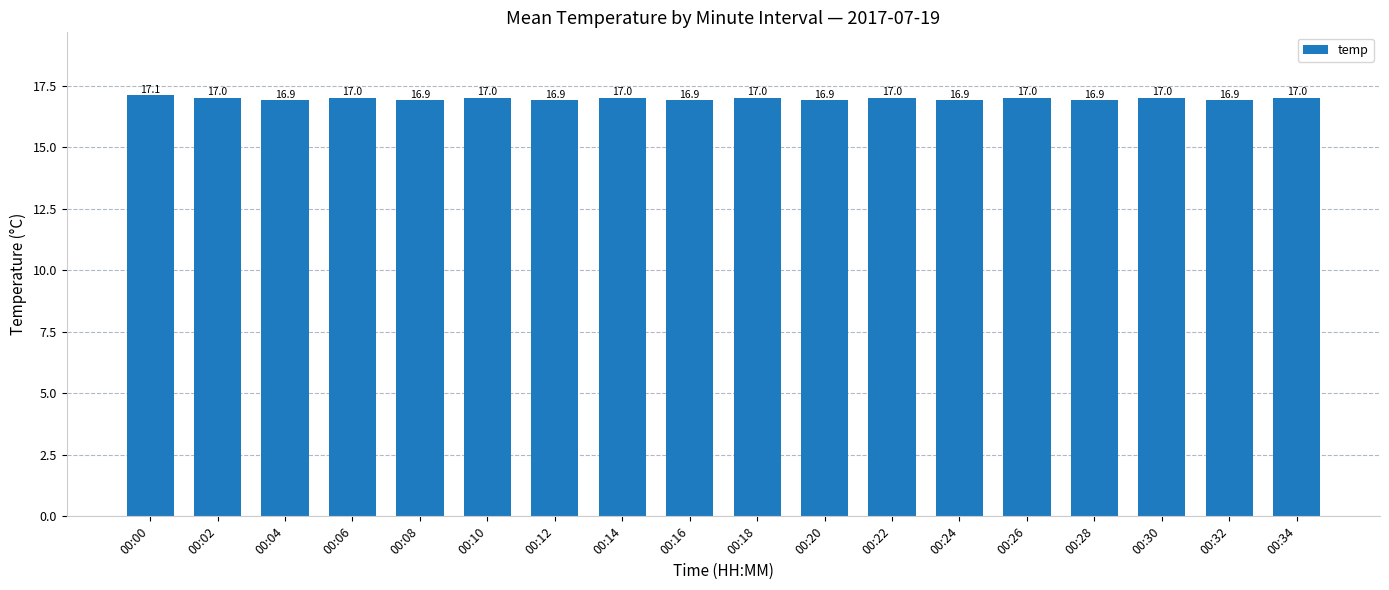

Which label corresponds to the largest value in the chart?

00:00